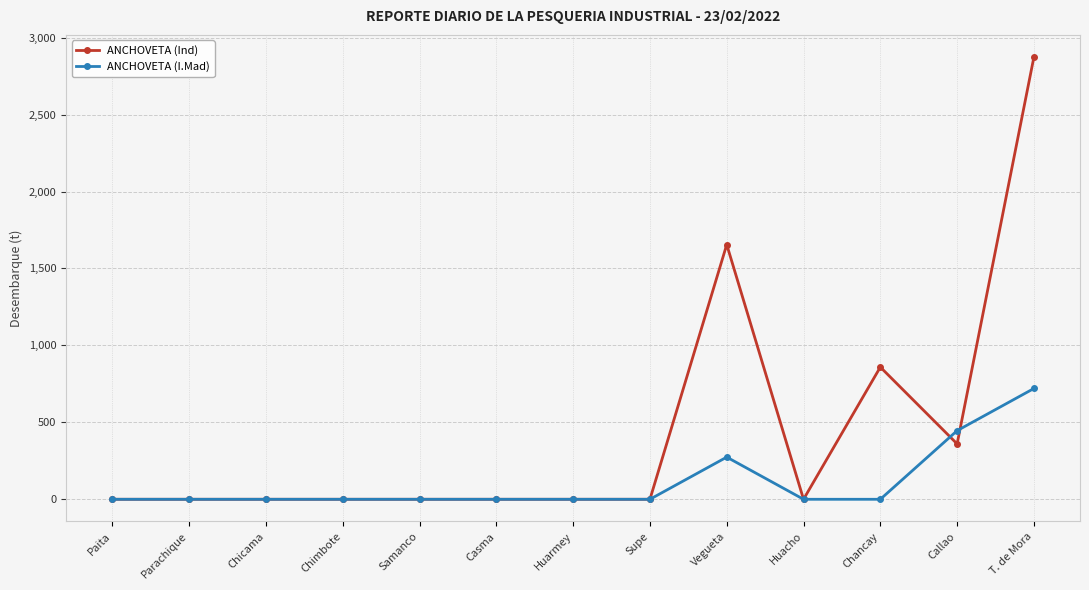

Rank the series by their average value, from lowest to highest.

ANCHOVETA (I.Mad), ANCHOVETA (Ind)